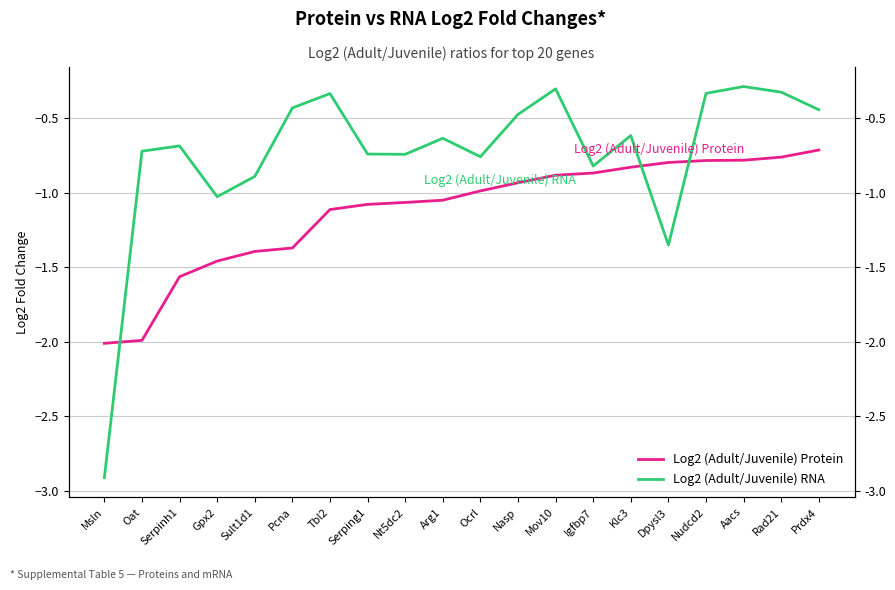

What is the label of the 4th point from the right?

Nudcd2